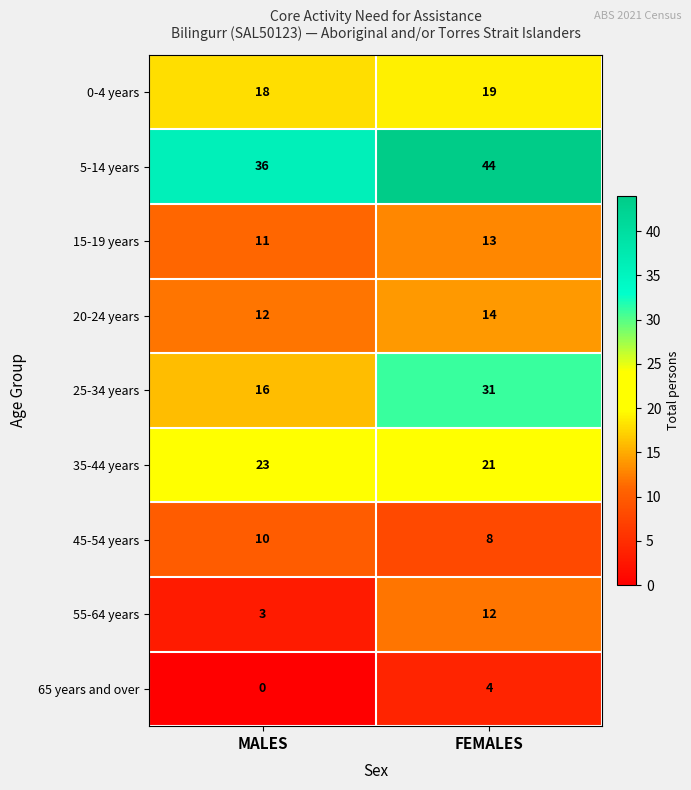

Which series has the largest total across all categories?

5-14 years